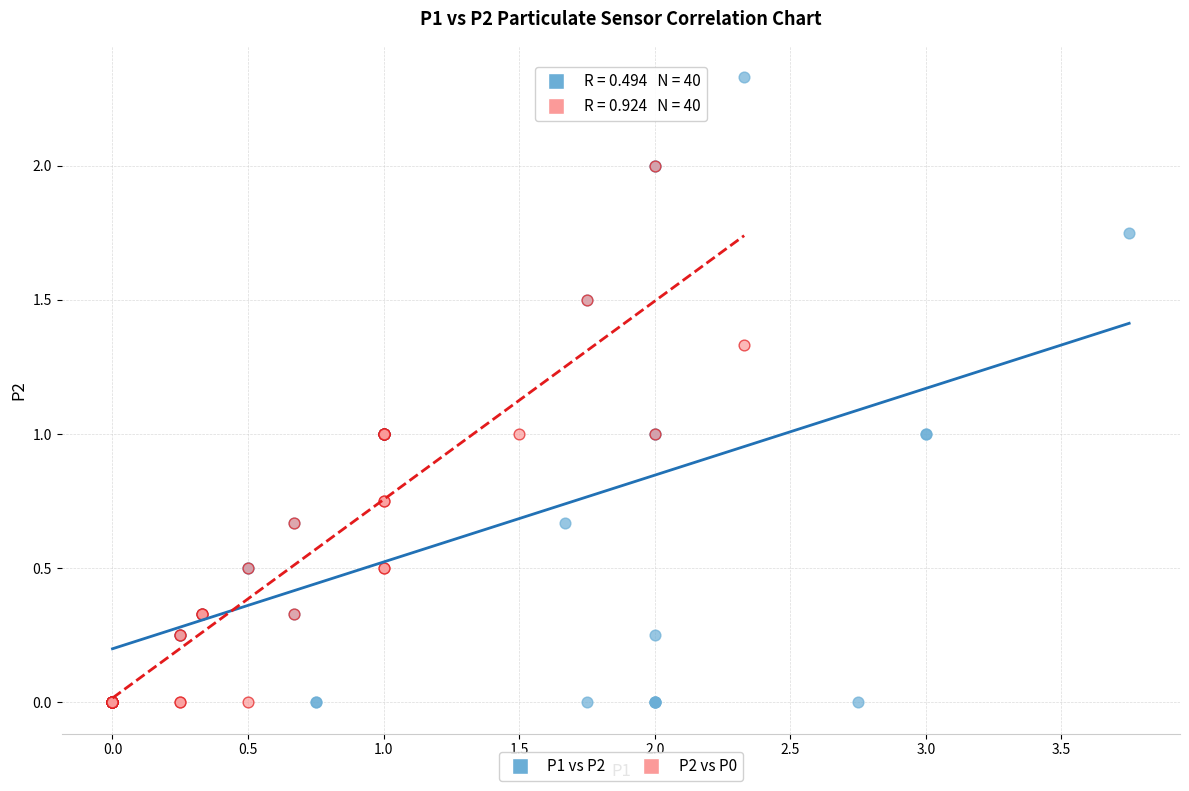

Which series reaches the maximum Y coordinate?

P1 vs P2